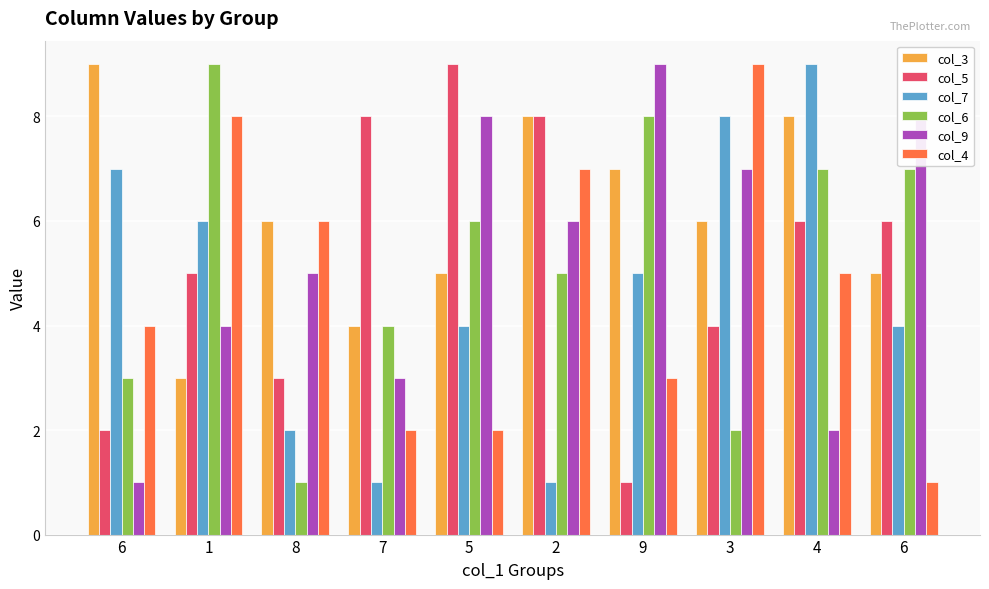

Rank the categories by col_5 value from highest to lowest.

5, 7, 2, 4, 6, 1, 3, 8, 6, 9